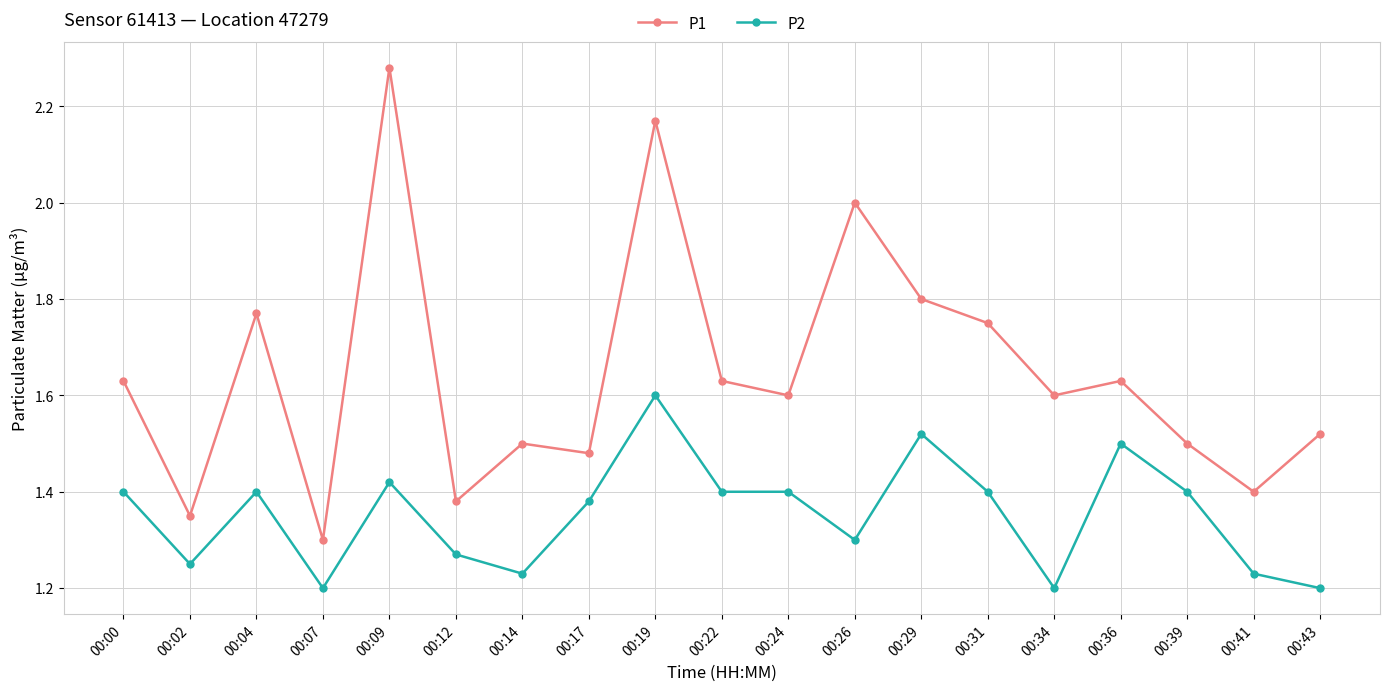

What are all the series names shown in the legend?

P1, P2